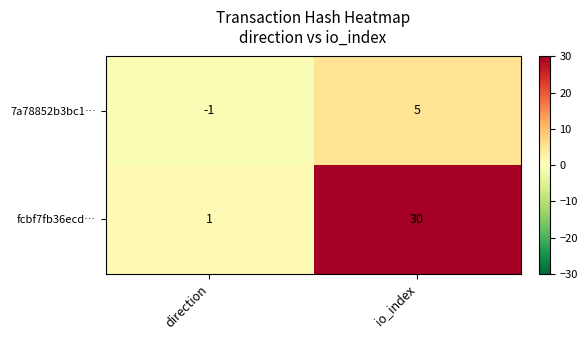

List the series in order of their peak value, lowest first.

7a78852b3bc1…, fcbf7fb36ecd…